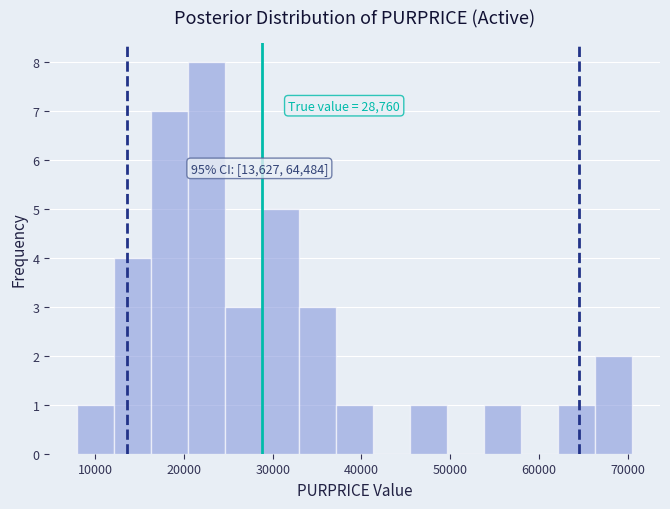

Which range on the x-axis has the tallest bar?

20000 to 25000